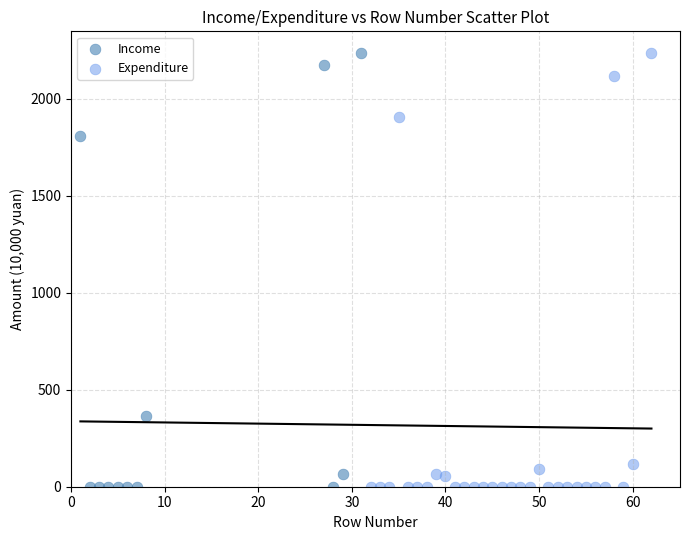

What are all the series names shown in the legend?

Income, Expenditure